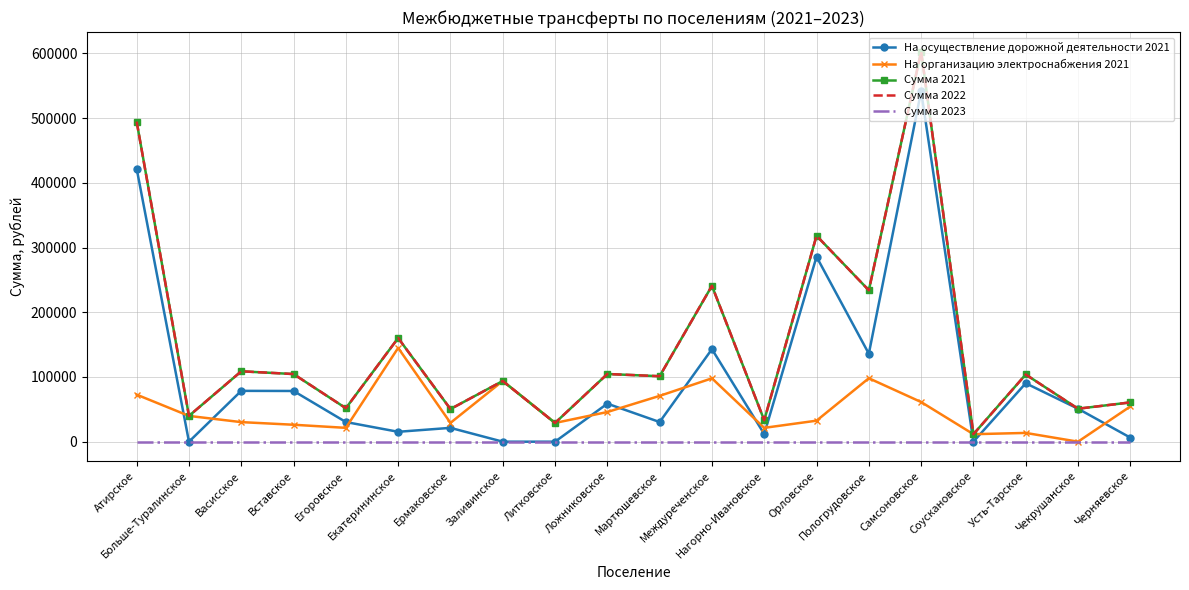

Count the number of categories in the chart.

20